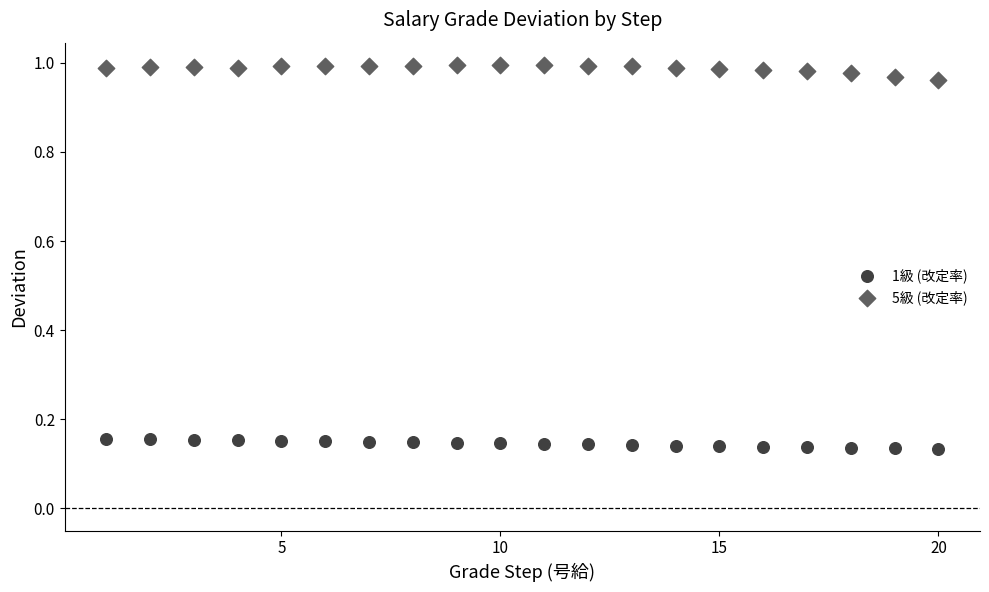

Which series reaches the maximum Y coordinate?

5級 (改定率)